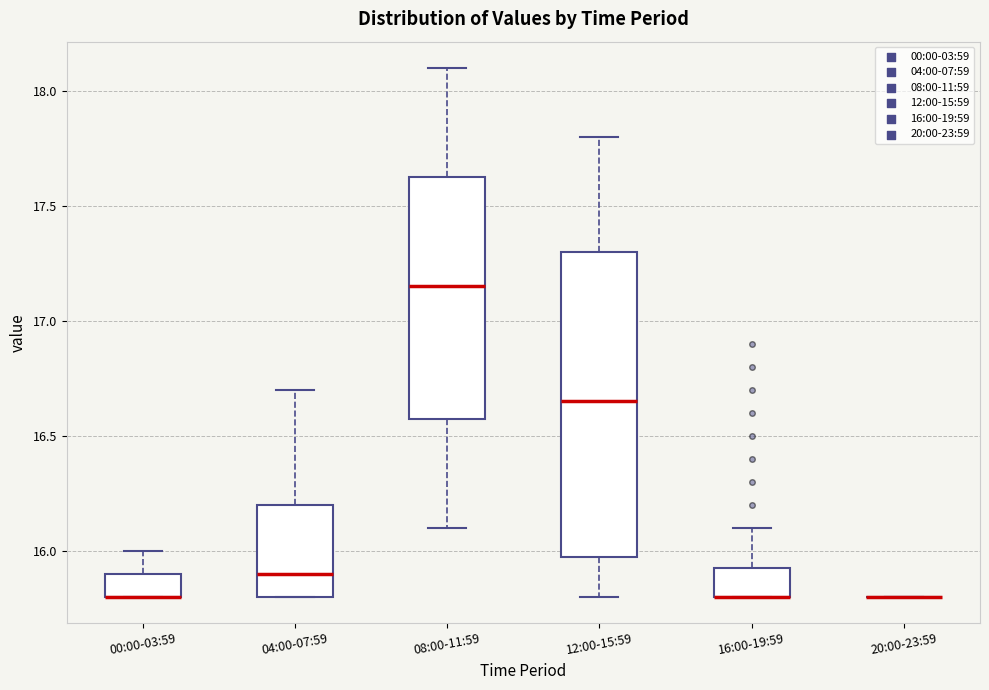

Reading left to right, transcribe this box plot: for each box, give where its median line is, the range the box spans, and where its two whiskers end, as read against the y-axis. The values are not printed on the chart, so give them approximately, as read against the axis.

00:00-03:59: median 15.80 (drawn on the box's lower edge), box 15.80 to 15.90, whiskers 15.80 to 16.00
04:00-07:59: median 15.90, box 15.80 to 16.20, whiskers 15.80 to 16.70
08:00-11:59: median 17.15, box 16.60 to 17.65, whiskers 16.10 to 18.10
12:00-15:59: median 16.65, box 16.00 to 17.30, whiskers 15.80 to 17.80
16:00-19:59: median 15.80 (drawn on the box's lower edge), box 15.80 to 15.95, whiskers 15.80 to 16.10
20:00-23:59: box collapsed to a line at 15.80, whiskers 15.80 to 15.80